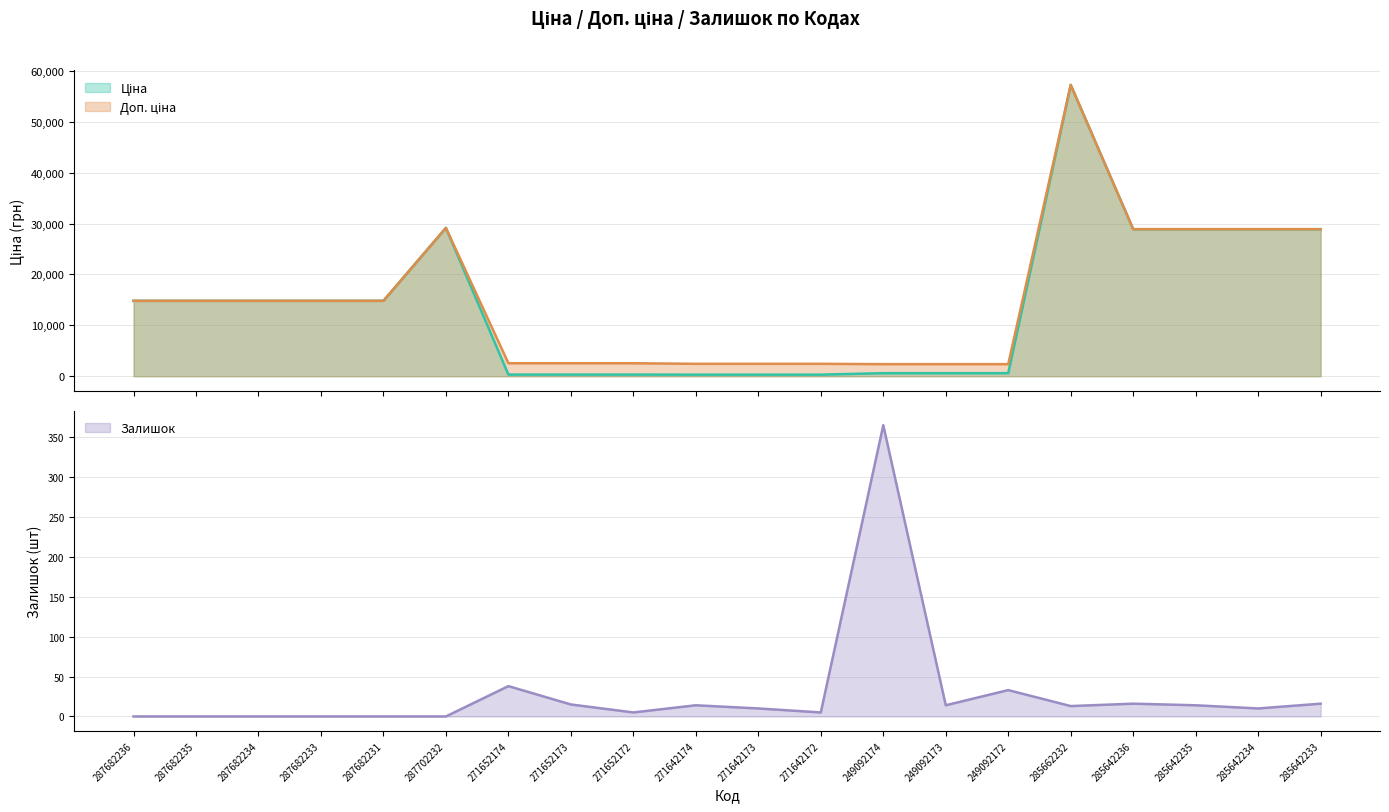

What is the approximate value of Залишок at 285662232?

13